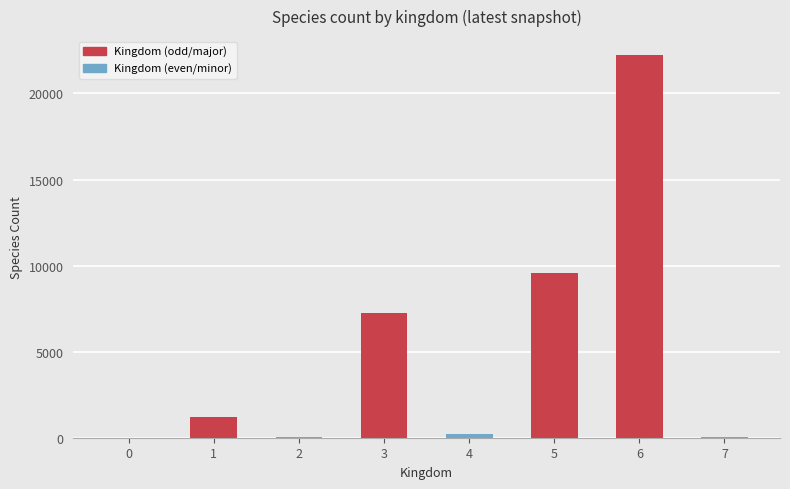

Does the chart contain stacked bars?

No